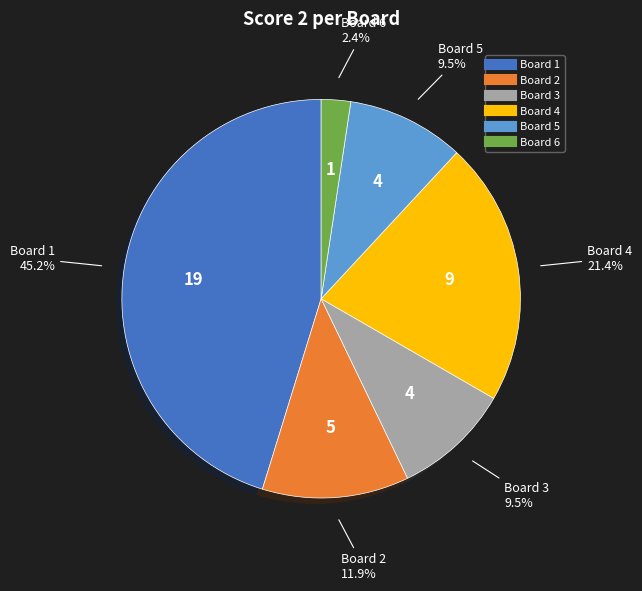

Is there a majority slice in this chart?

No